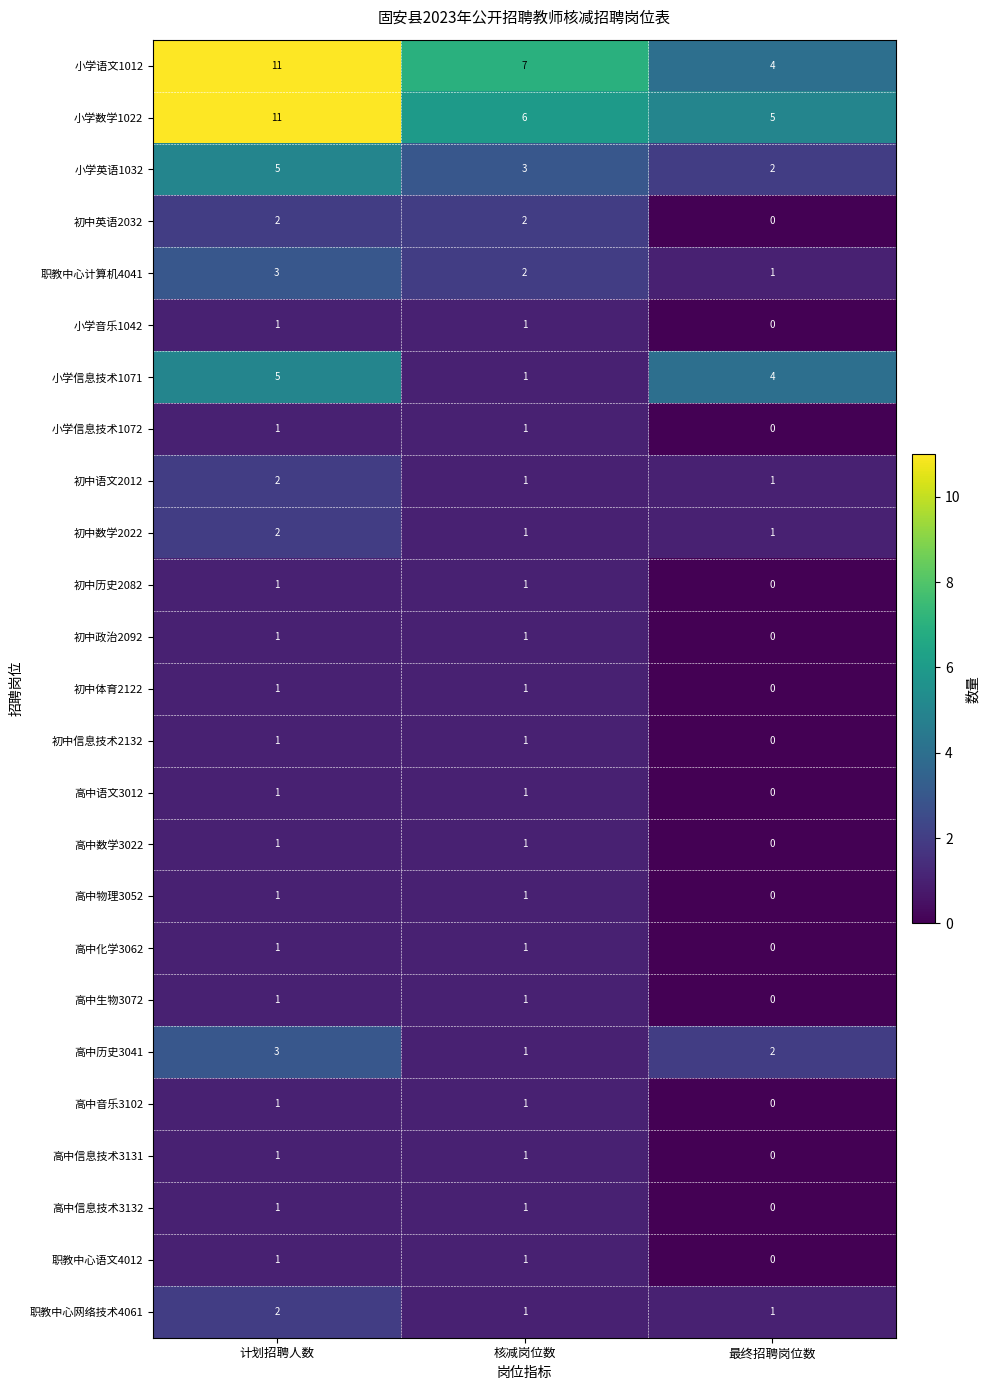

Which series has the widest spread of values?

小学语文1012